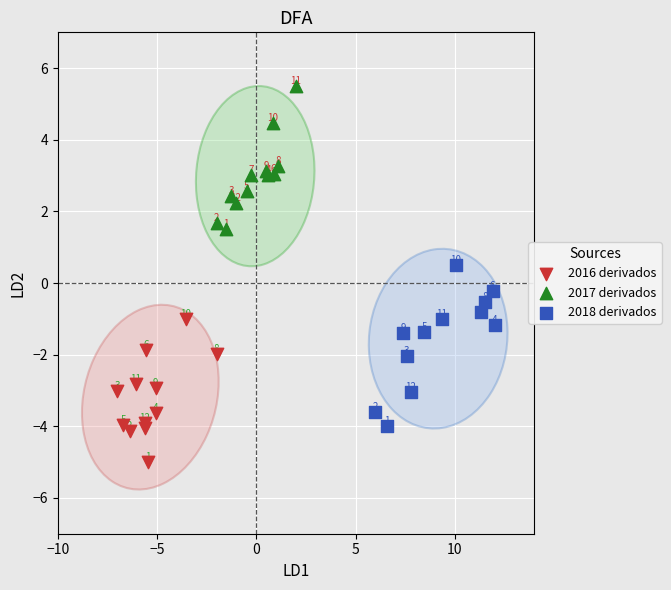

Which series has the widest spread of Y values?

2018 derivados